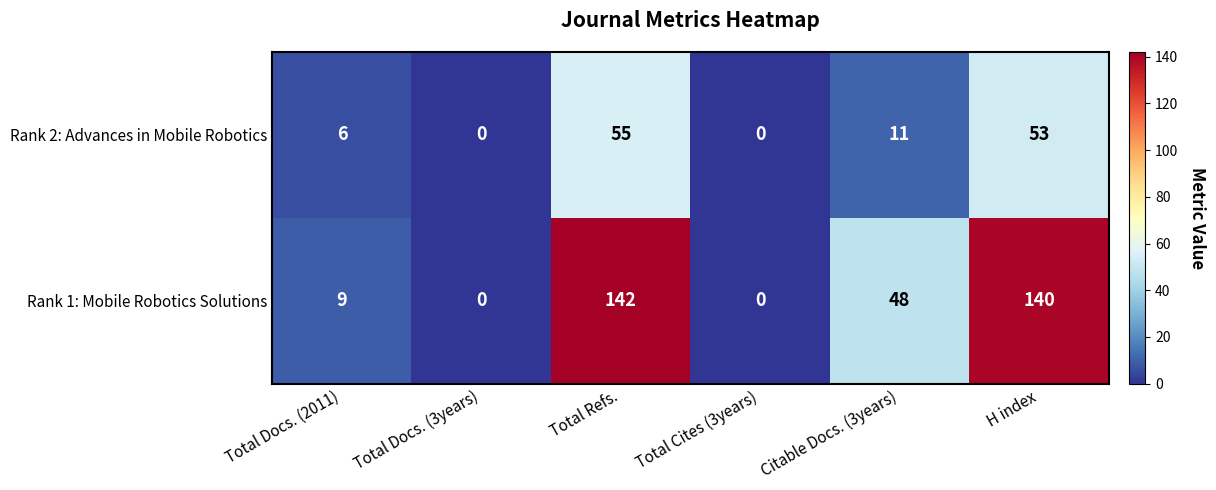

What is the maximum value shown in the chart?

142